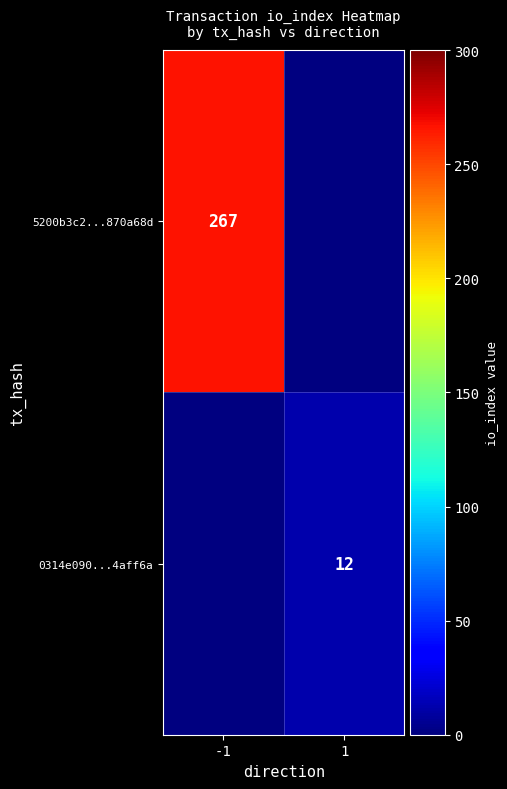

The value of 0314e090...4aff6a at 1 is 5. True or false?

False